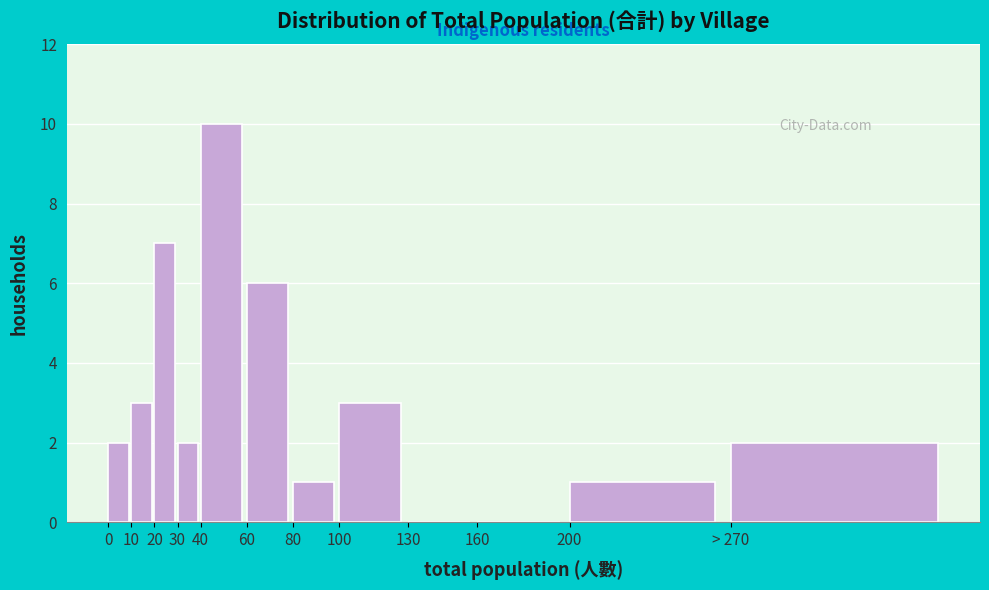

Reading right to left, transcribe all the data shown in this chart.

> 270=2	200=1	160=0	130=0	100=3	80=1	60=6	40=10	30=2	20=7	10=3	0=2